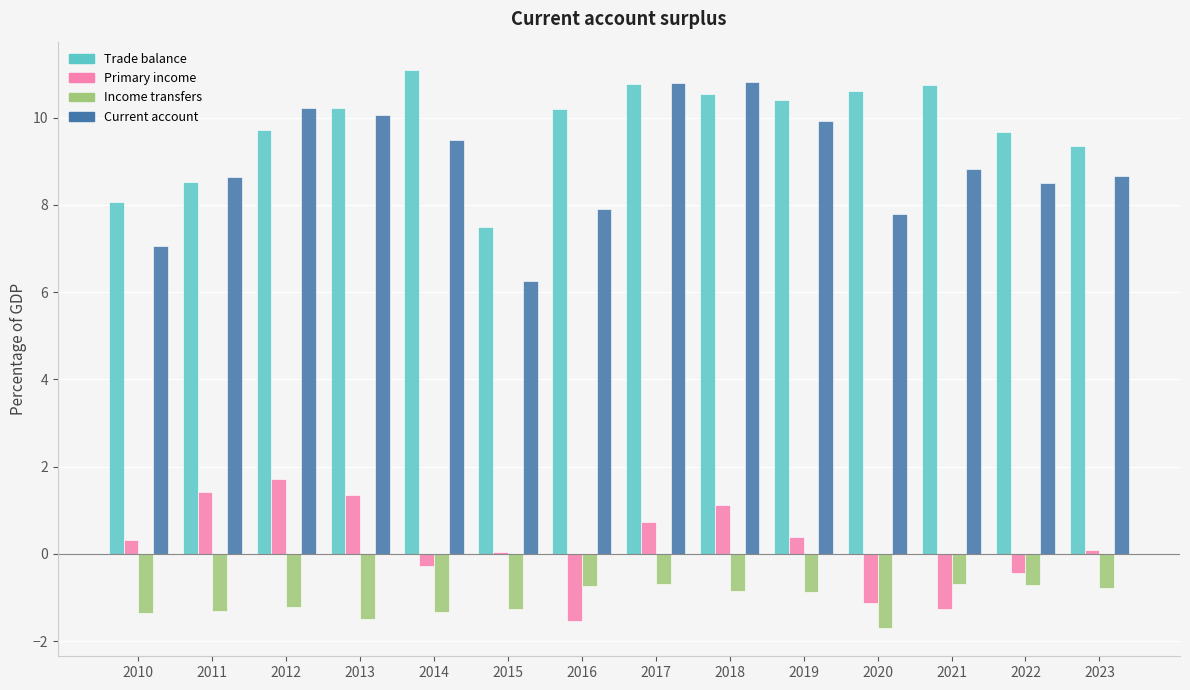

What is the difference between the Trade balance values at 2017 and 2016?

0.6